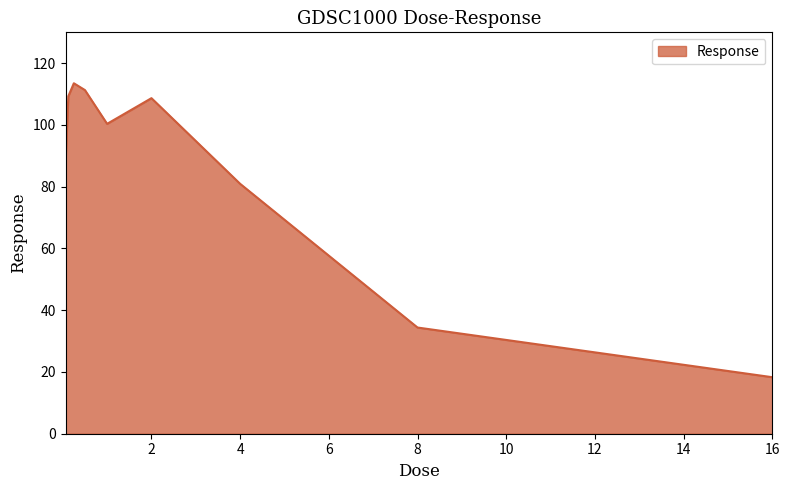

What is the maximum value shown in the chart?

113.5